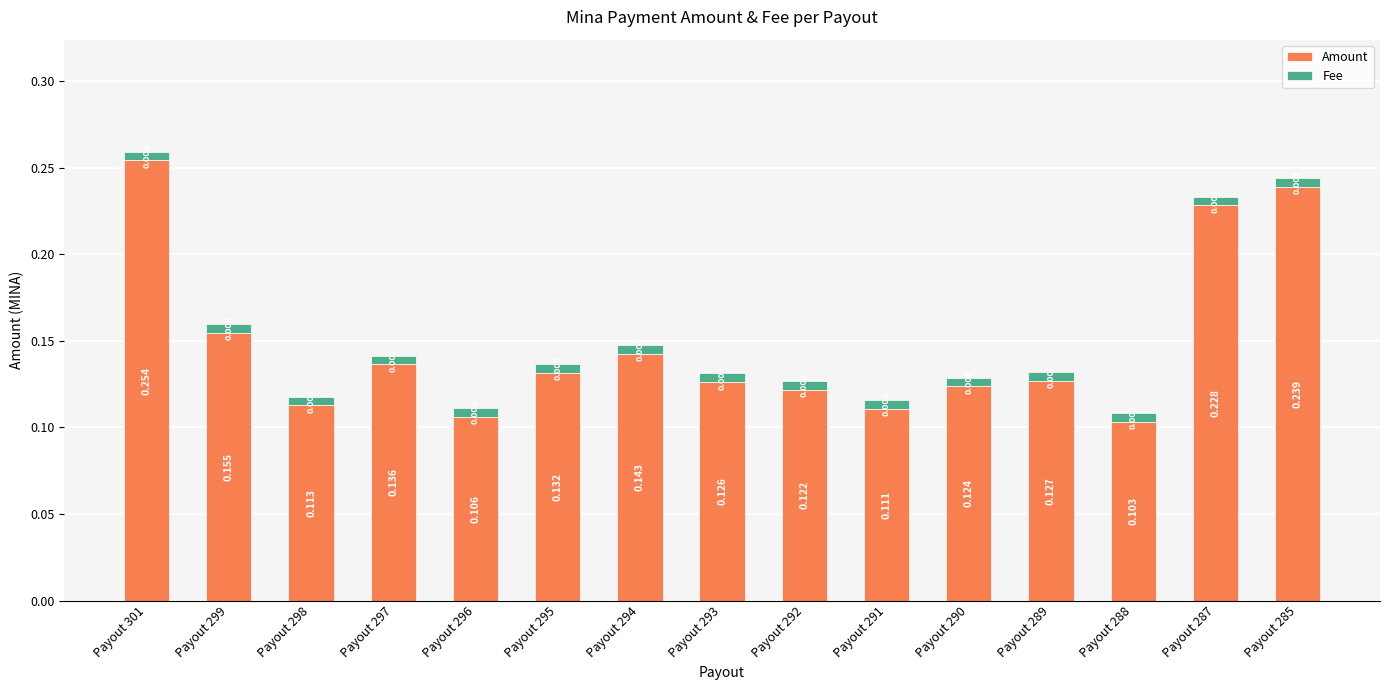

What are all the series names shown in the legend?

Amount, Fee